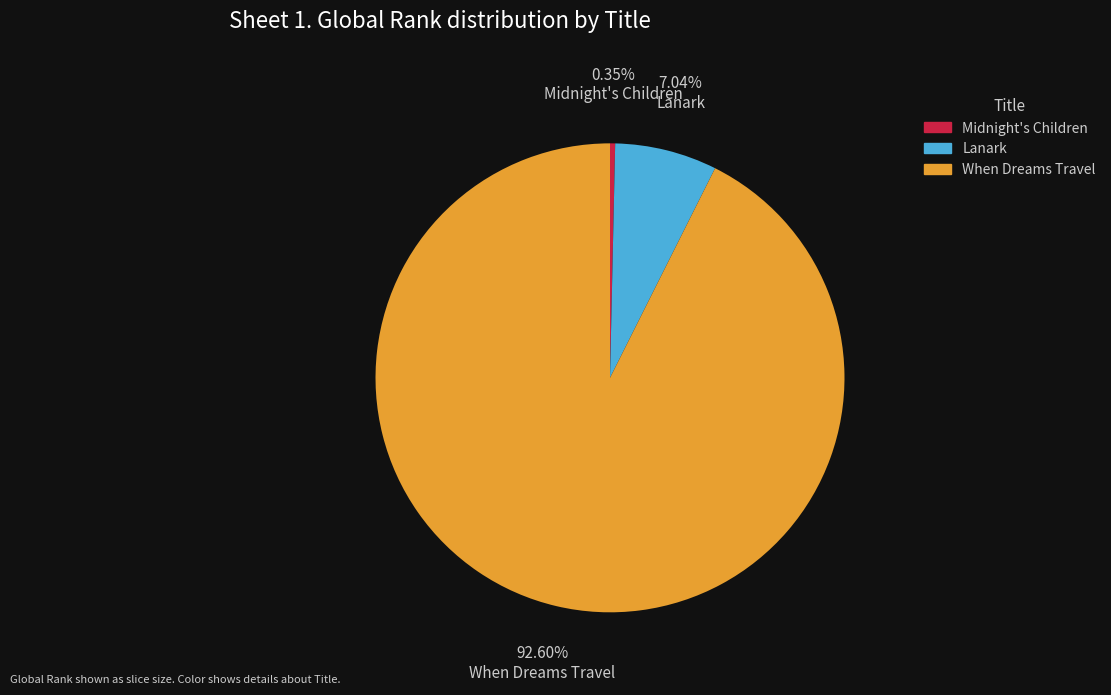

Which has a higher value, Lanark or Midnight's Children?

Lanark